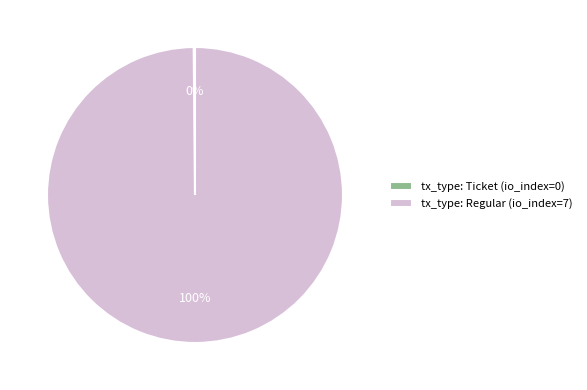

The tx_type: Regular (io_index=7) slice represents 100% of the pie. True or false?

True